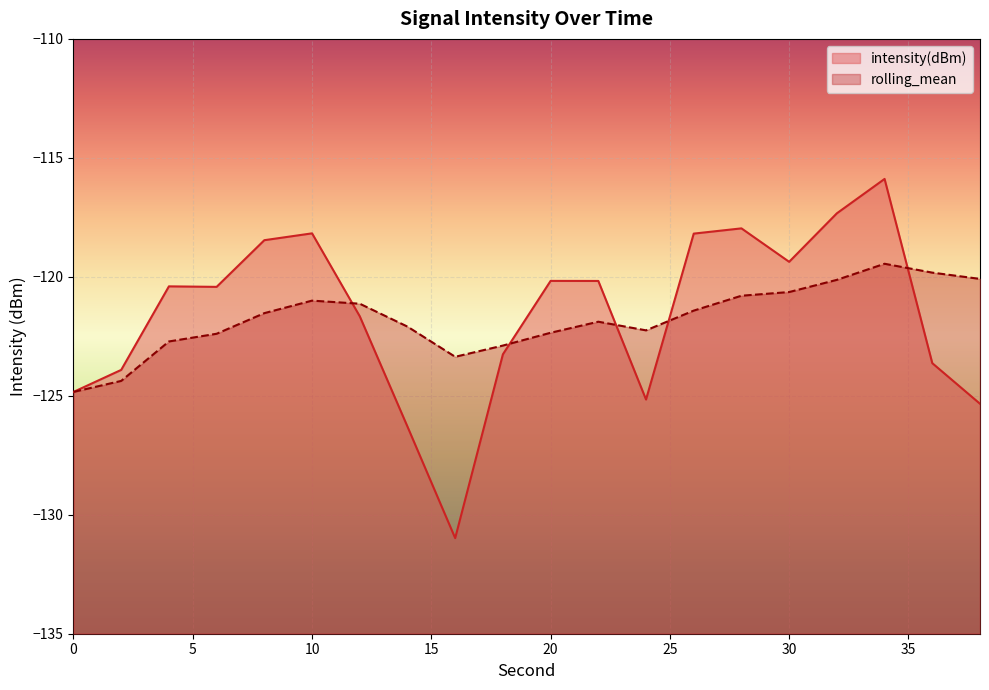

How many lines are shown in the chart?

2